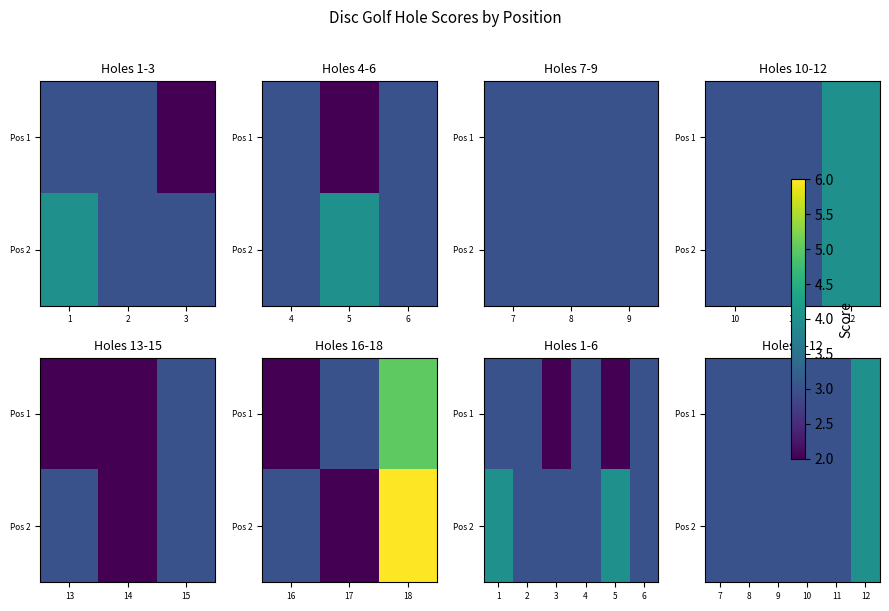

Between 9 and 11, which series saw the biggest shift?

Pos 1